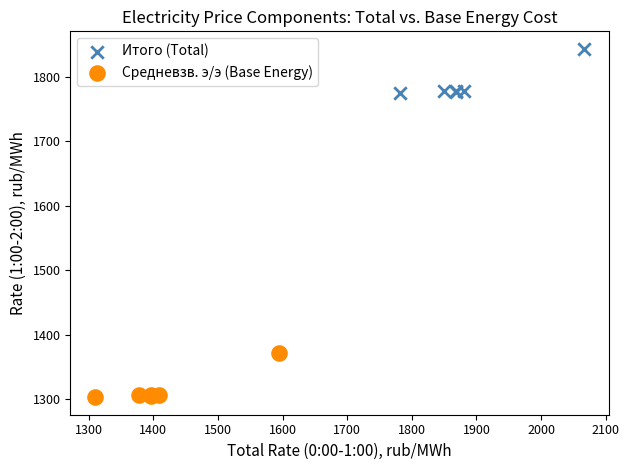

Which series contains the lowest Y value?

Средневзв. э/э (Base Energy)